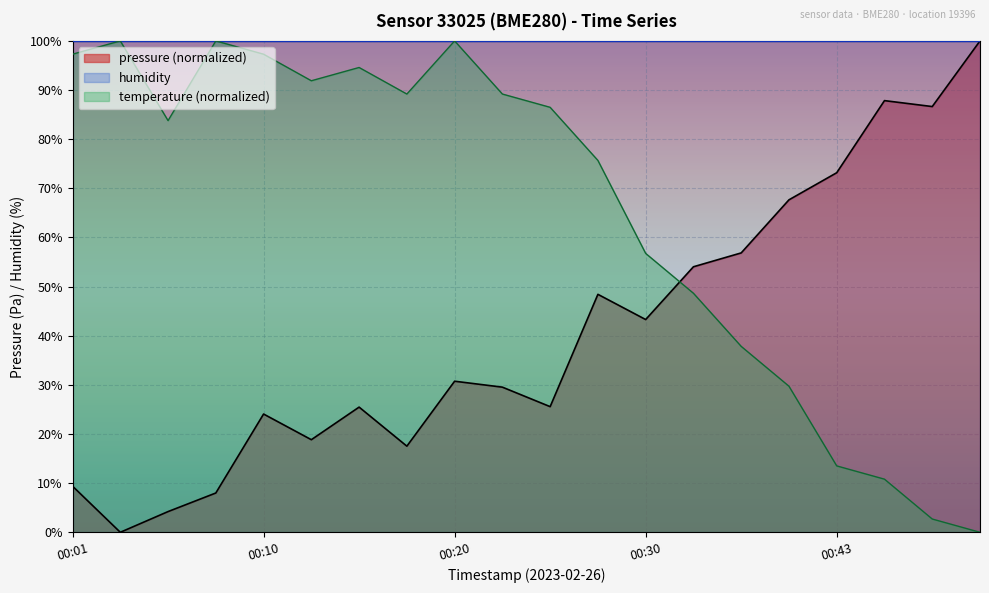

Between 00:20 and 00:23, which series saw the biggest shift?

temperature